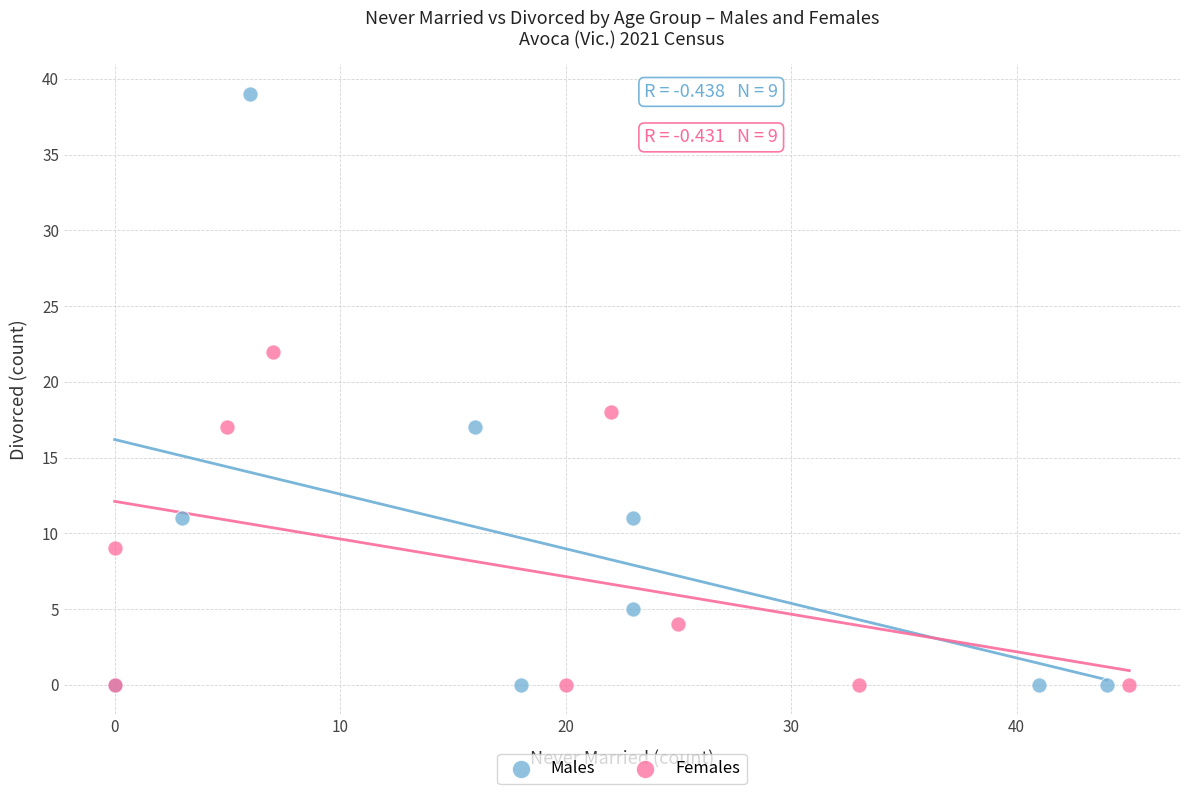

Which series has the widest spread of Y values?

Males